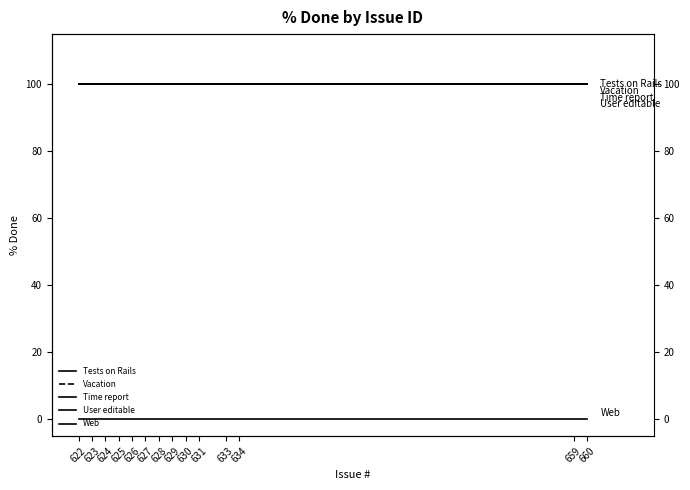

Count the number of data series in this chart.

5